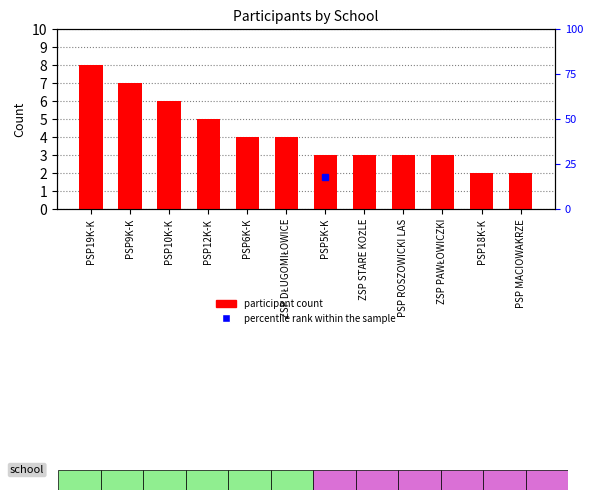

Is it true that the value at ZSP DŁUGOMIŁOWICE is 4?

True